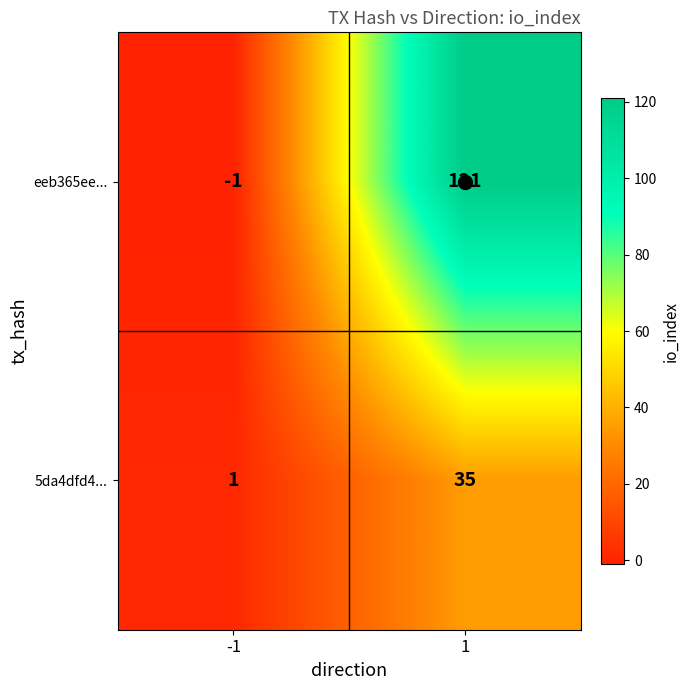

What is the highest value of the 5da4dfd4... series?

35